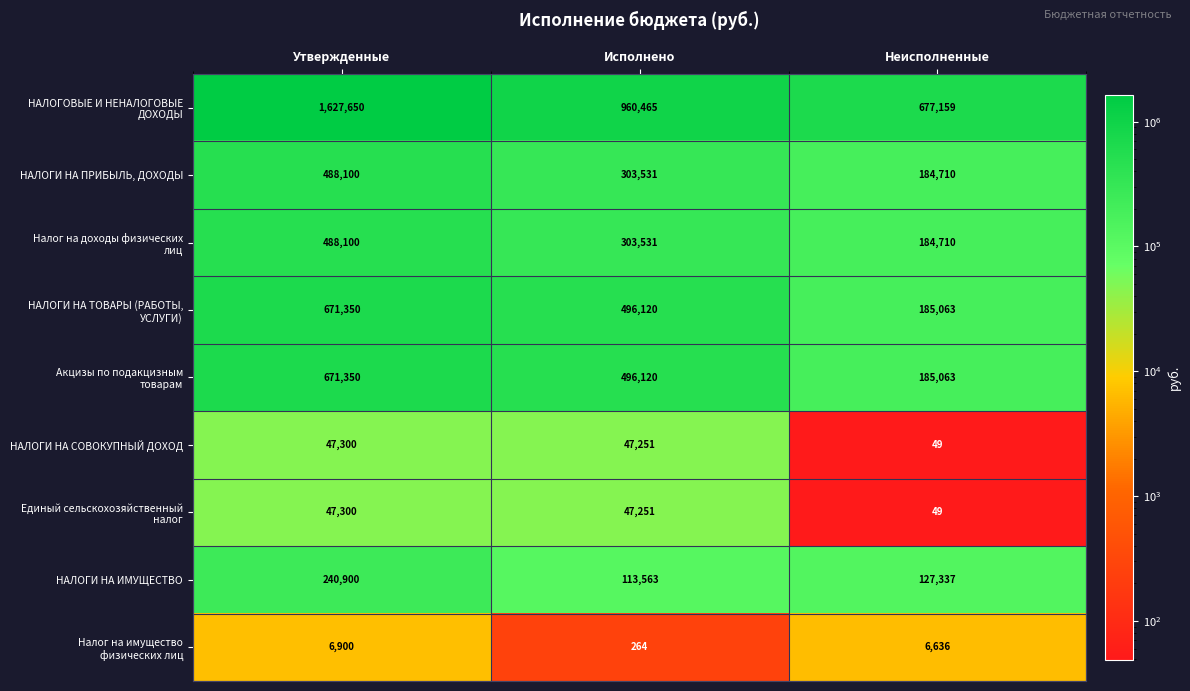

What is the spread (max minus min) of values at Утвержденные?

1620750